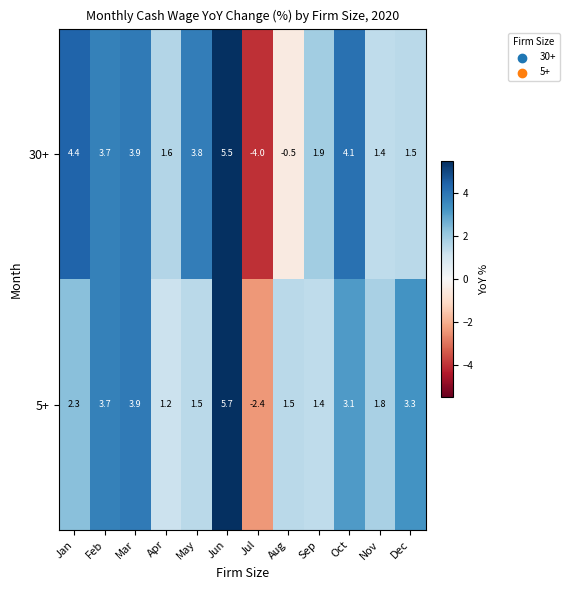

Reading left to right, transcribe all the data shown in this chart.

30+: Jan=4.4	Feb=3.7	Mar=3.9	Apr=1.6	May=3.8	Jun=5.5	Jul=-4.0	Aug=-0.5	Sep=1.9	Oct=4.1	Nov=1.4	Dec=1.5
5+: Jan=2.3	Feb=3.7	Mar=3.9	Apr=1.2	May=1.5	Jun=5.7	Jul=-2.4	Aug=1.5	Sep=1.4	Oct=3.1	Nov=1.8	Dec=3.3